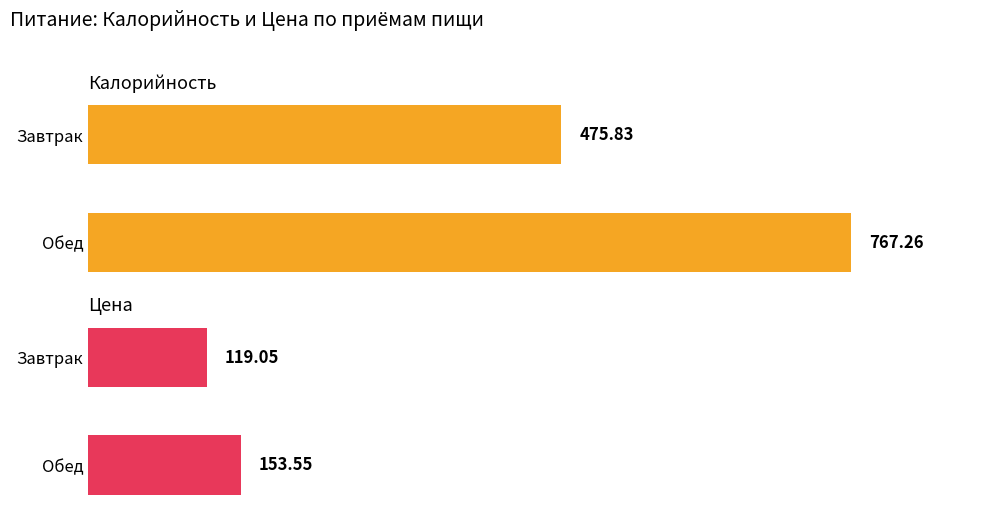

Which series has the largest total across all categories?

Калорийность